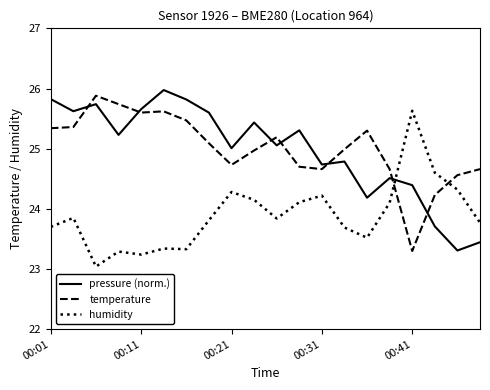

True or false: pressure (norm.) and temperature intersect in this chart.

True